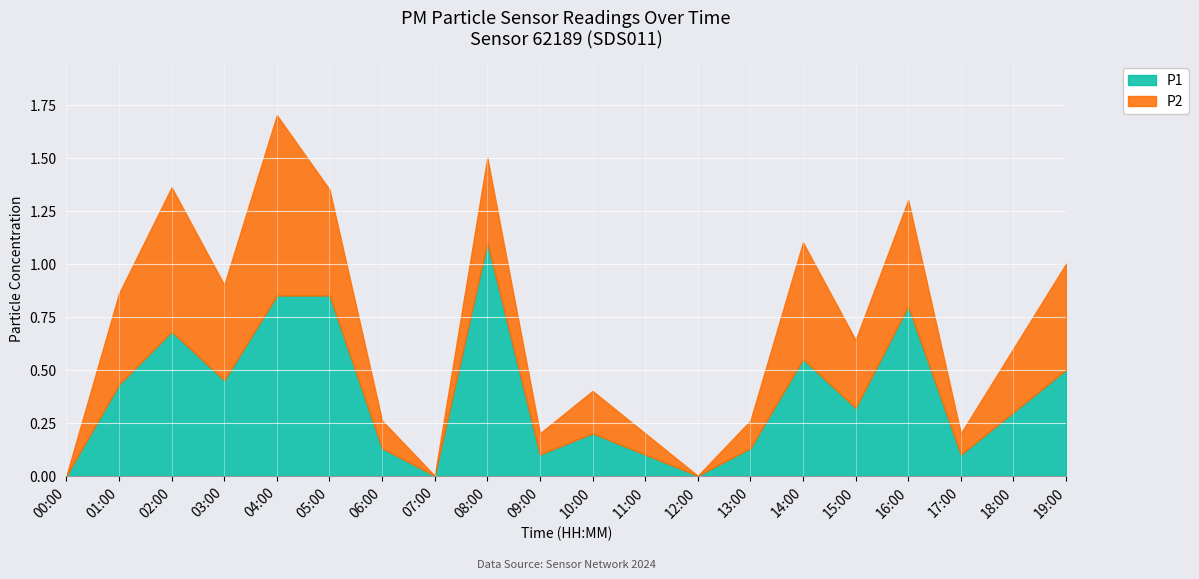

What are all the series names shown in the legend?

P1, P2